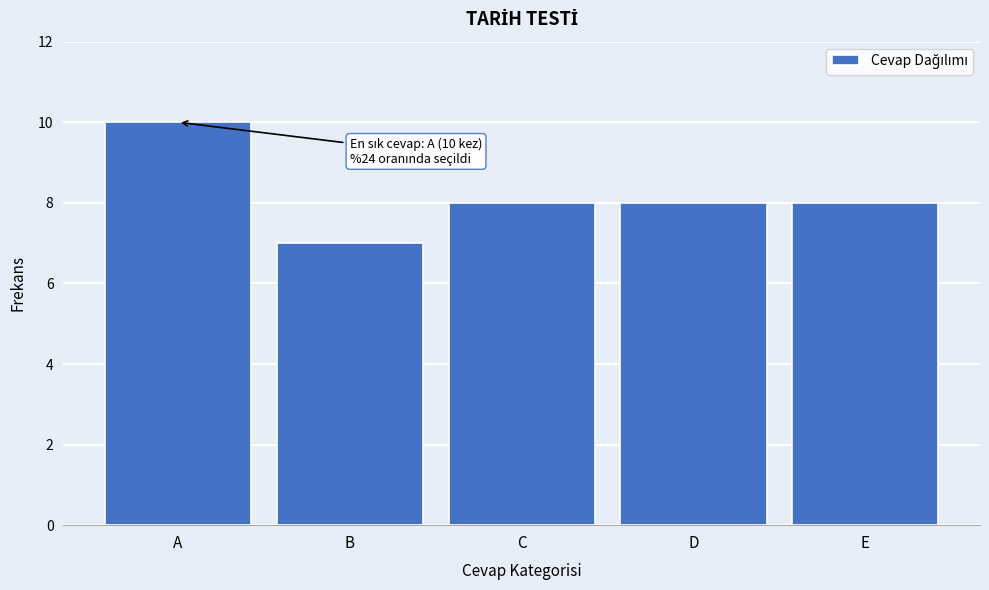

Reading right to left, transcribe all the data shown in this chart.

E=8	D=8	C=8	B=7	A=10